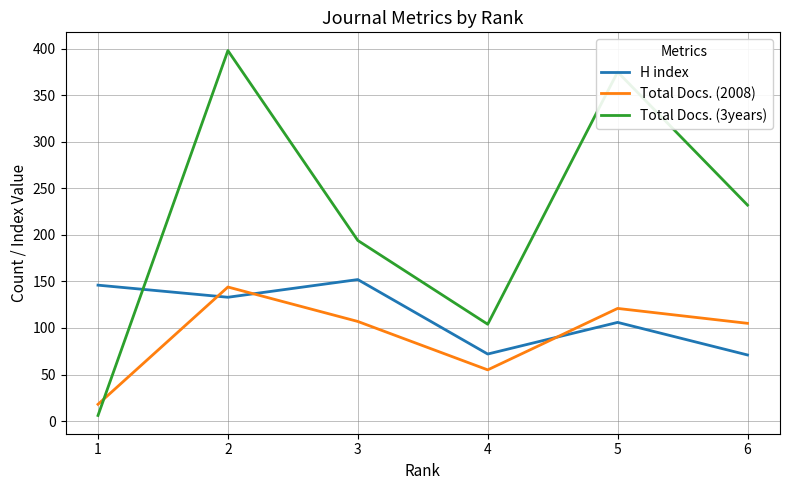

What is the spread (max minus min) of values at 1?

140